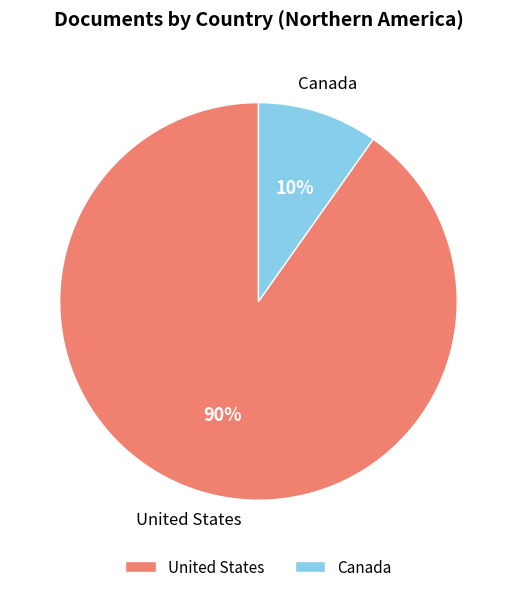

Rank the categories by value from lowest to highest.

Canada, United States